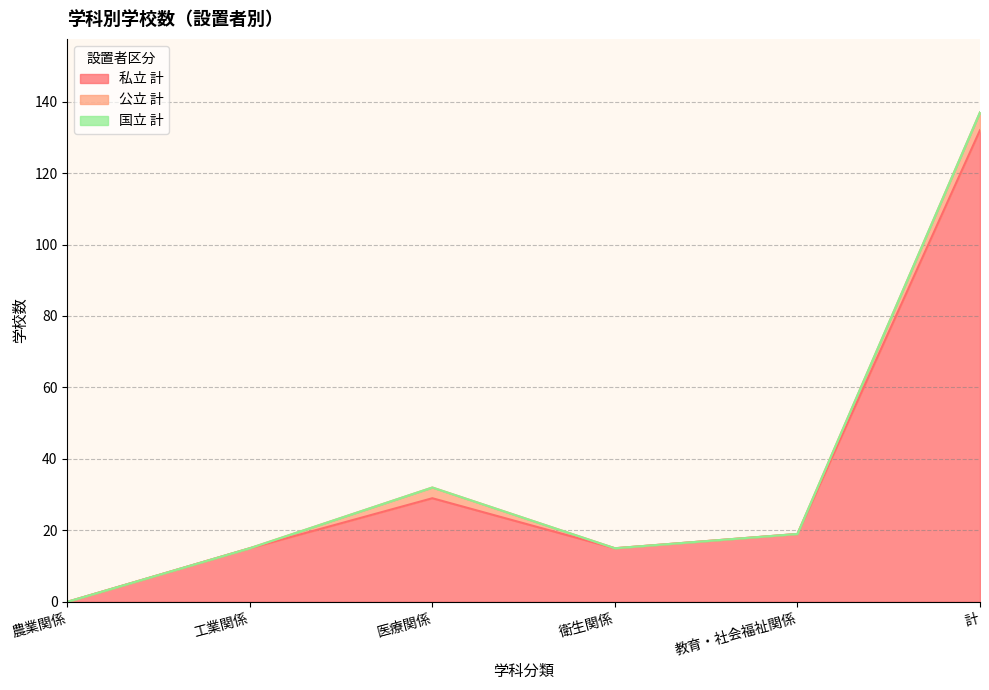

Does the chart have visible grid lines?

Yes